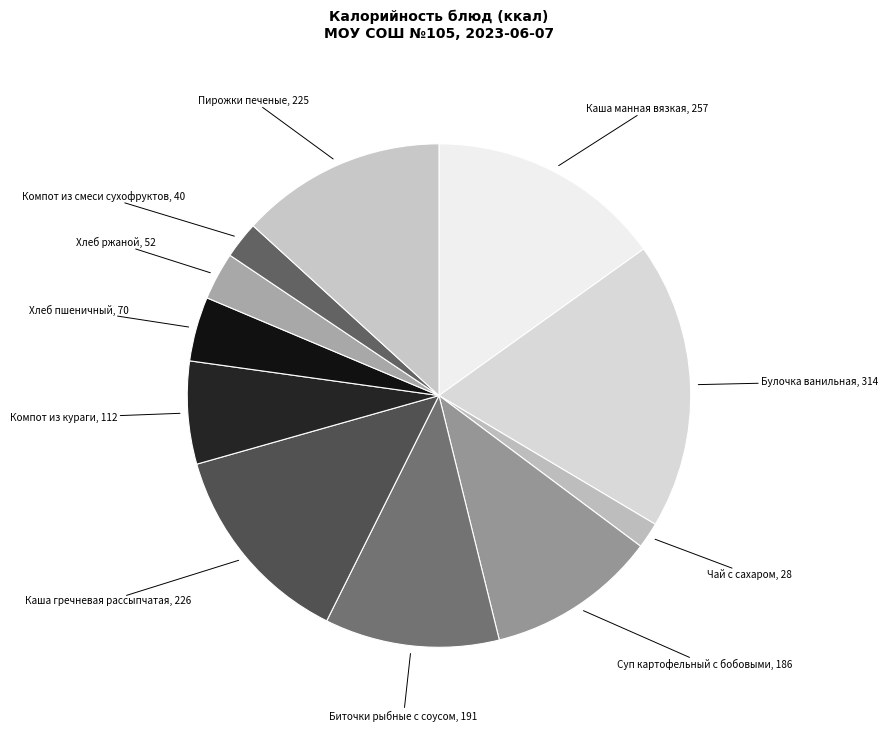

Rank the categories by value from highest to lowest.

Булочка ванильная, Каша манная вязкая, Каша гречневая рассыпчатая, Пирожки печеные, Биточки рыбные с соусом, Суп картофельный с бобовыми, Компот из кураги, Хлеб пшеничный, Хлеб ржаной, Компот из смеси сухофруктов, Чай с сахаром